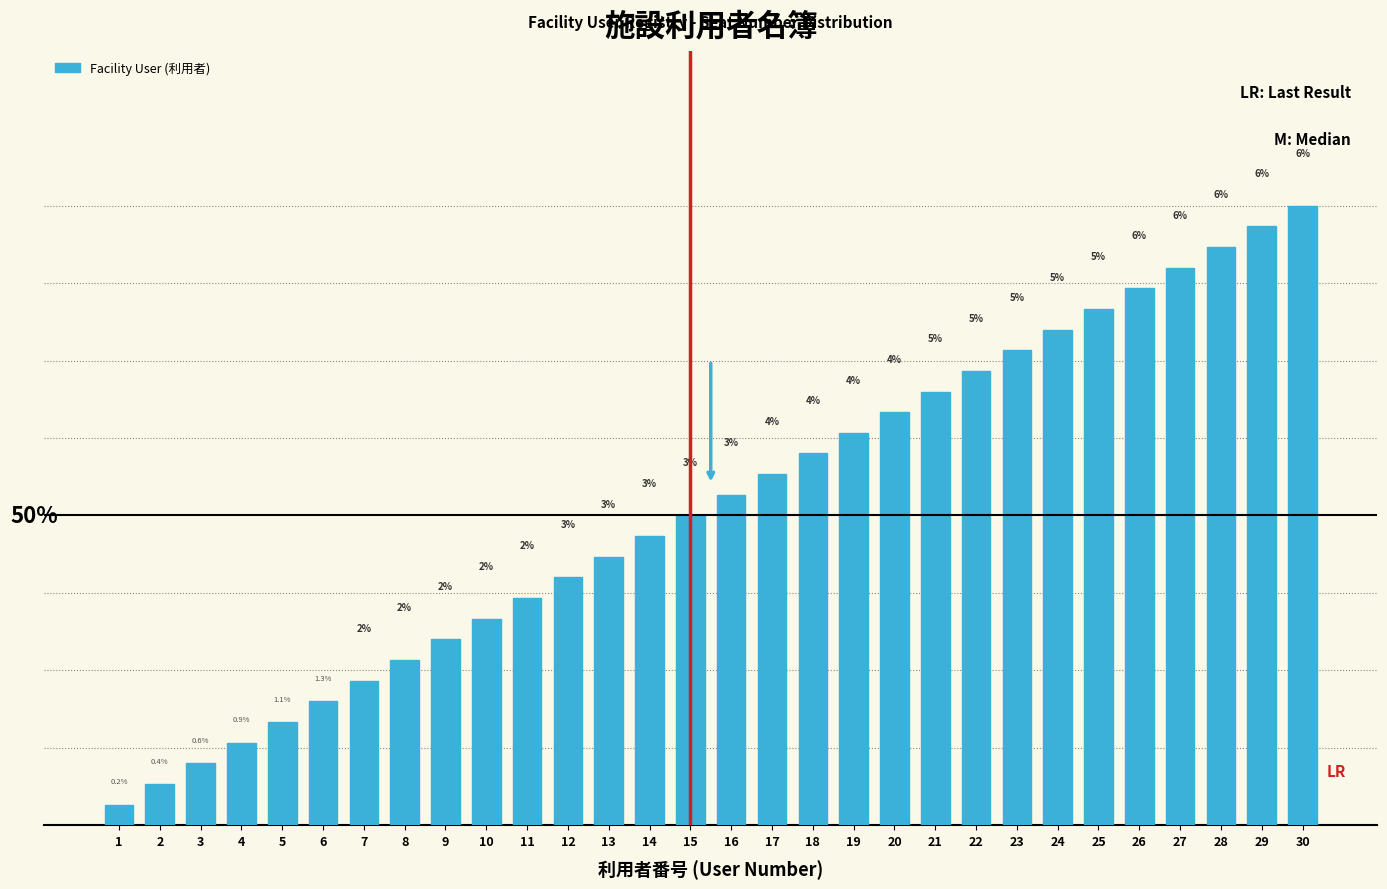

List the labels in order of value, smallest first.

1, 2, 3, 4, 5, 6, 7, 8, 9, 10, 11, 12, 13, 14, 15, 16, 17, 18, 19, 20, 21, 22, 23, 24, 25, 26, 27, 28, 29, 30